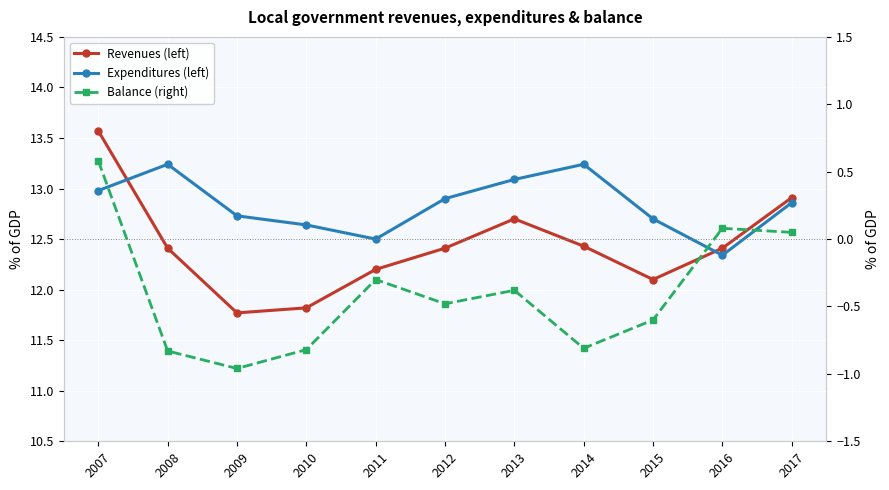

Is the value of Revenues (left) at 2009 greater than the value of Expenditures (left) at 2009?

No